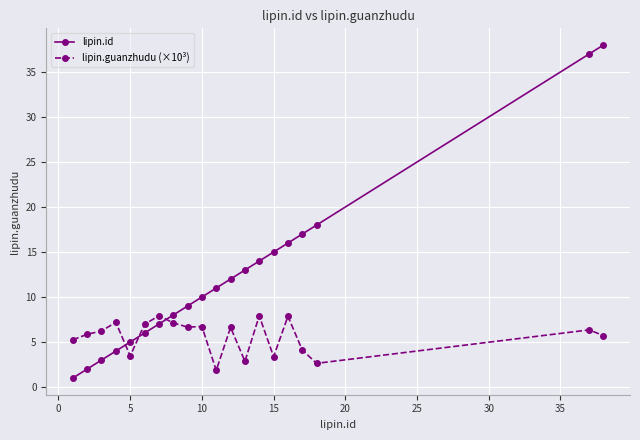

What is the difference between the second highest and second lowest values in the lipin.id series?

35.0